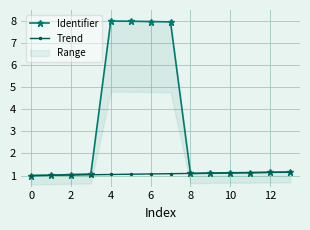

Is it true that Trend equals 1.8 at 10?

False